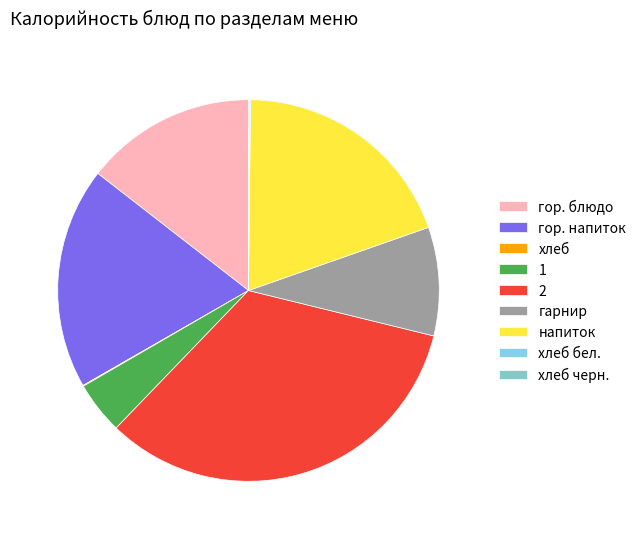

Approximately how many times larger is the value at 2 compared to напиток?

1.7